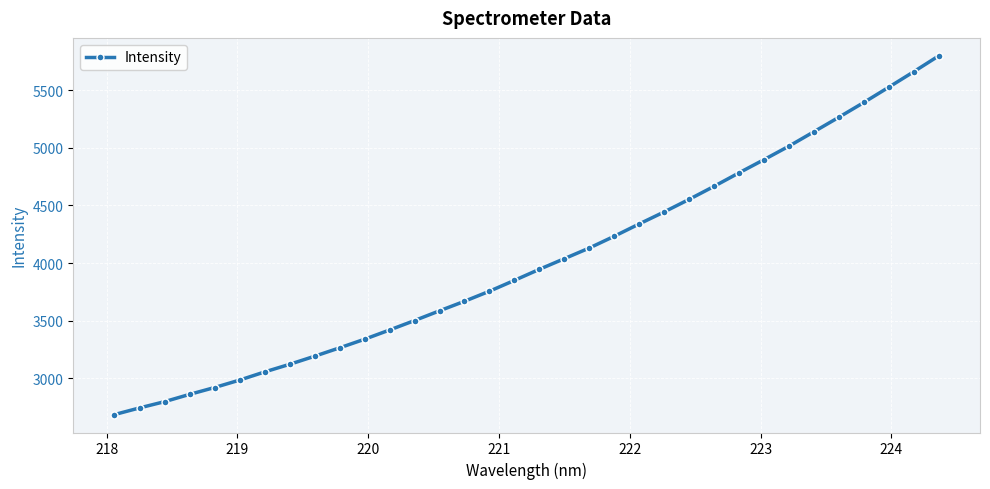

What is the sum of all values?

136584.8